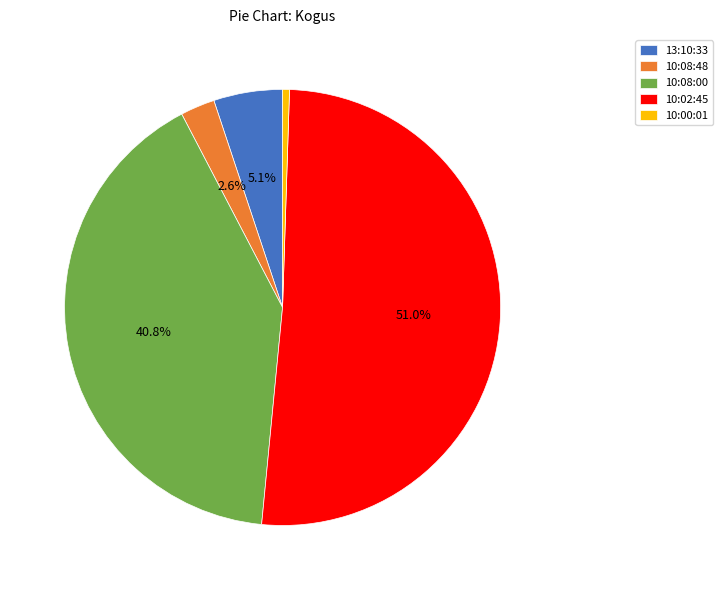

Which slice is the largest?

10:02:45